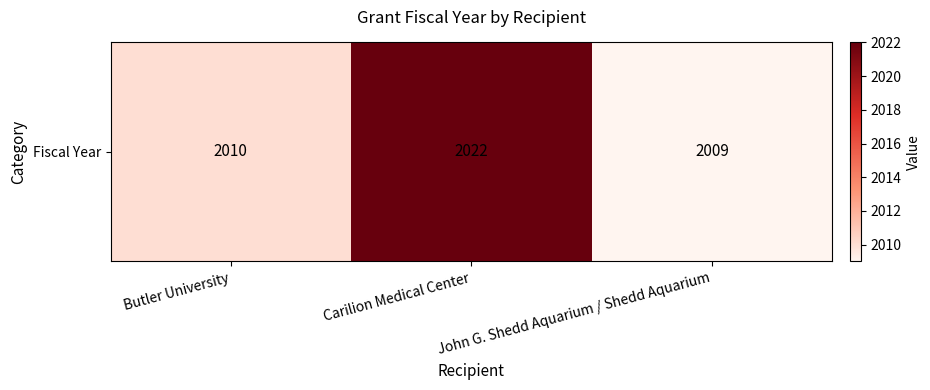

Count the number of data series in this chart.

1